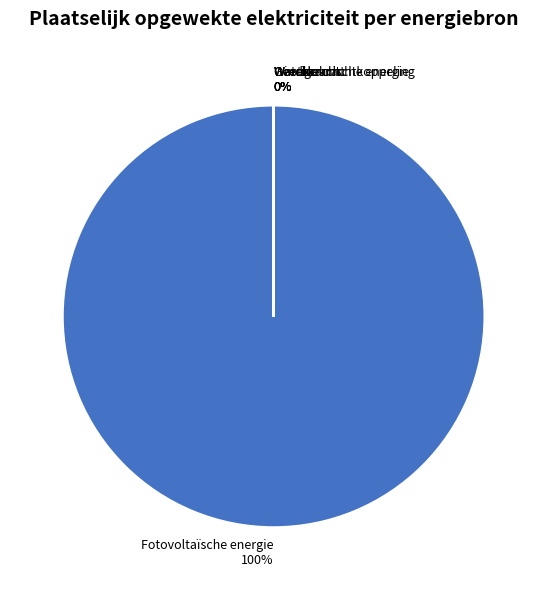

Is the sum of Warmtekrachtkoppeling and Overige greater than half?

No